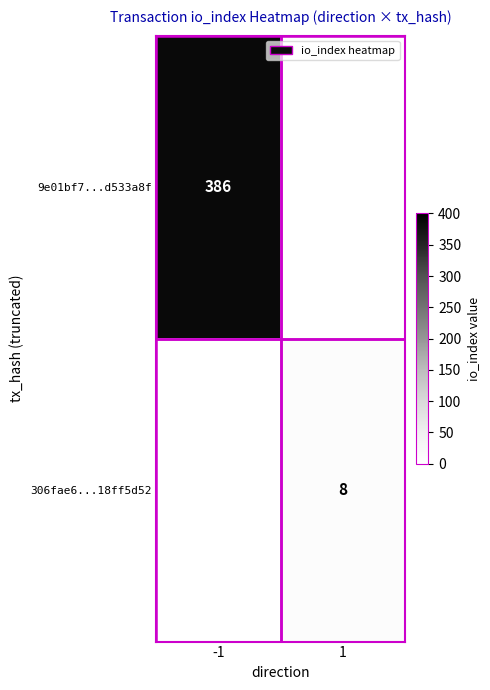

The value of 306fae6...18ff5d52 at 1 is 8. True or false?

True